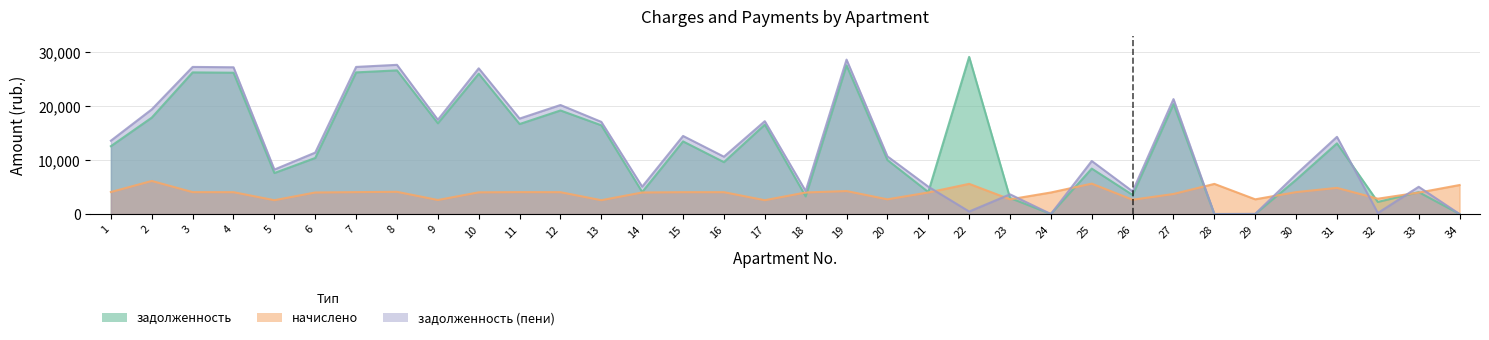

What is the spread (max minus min) of values at 25?

4197.1